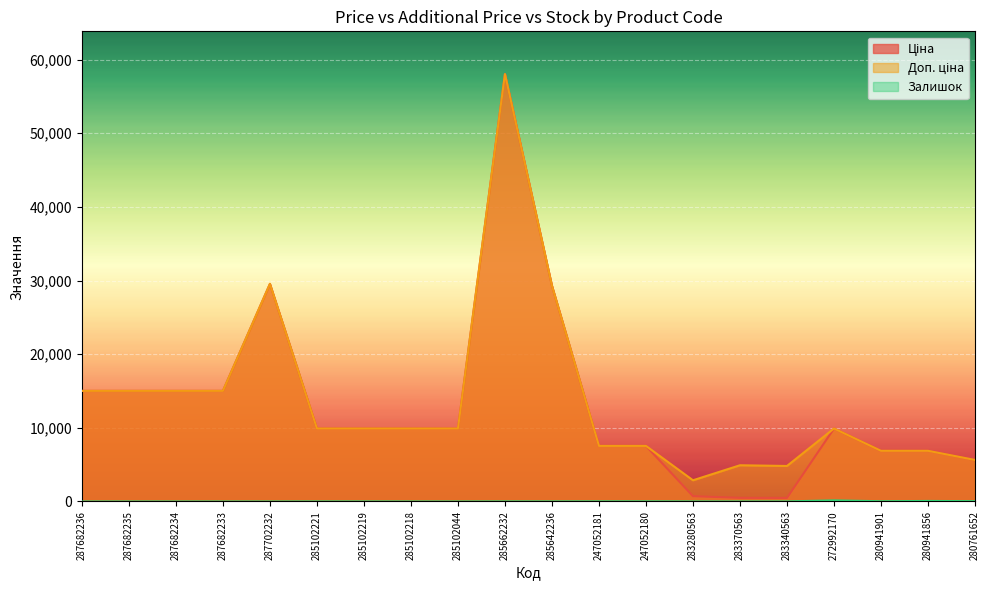

What is the difference between the second highest and minimum values in the Ціна series?

29066.8